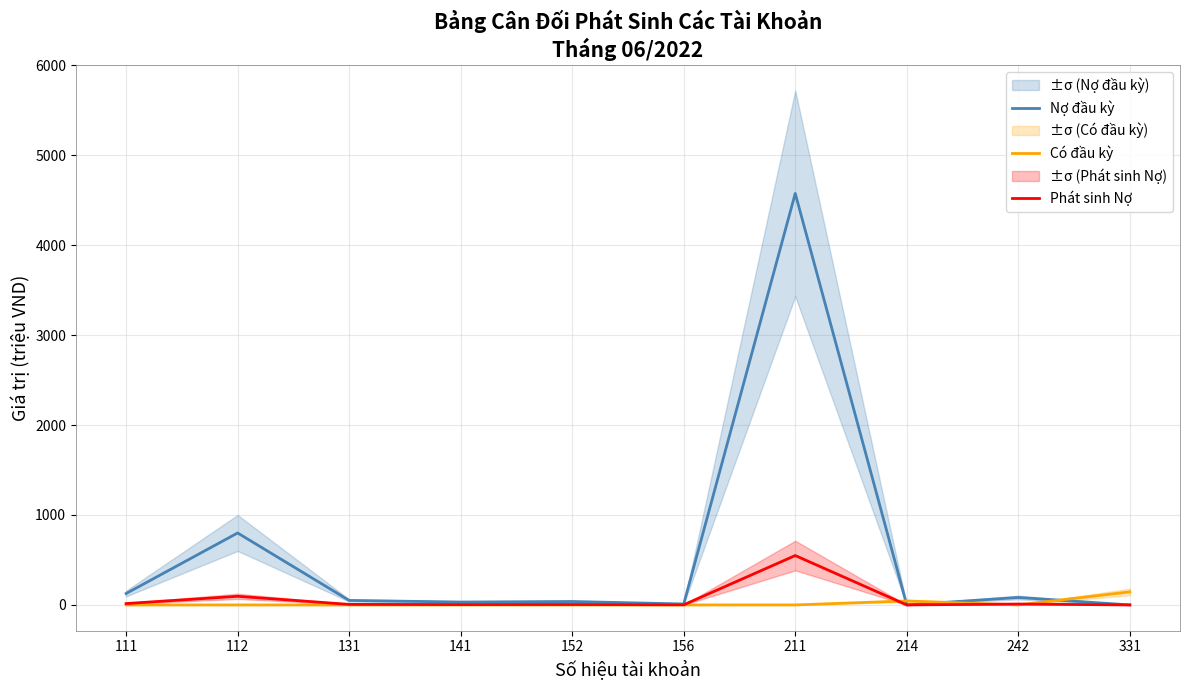

Where is the first local maximum for Có đầu kỳ?

214